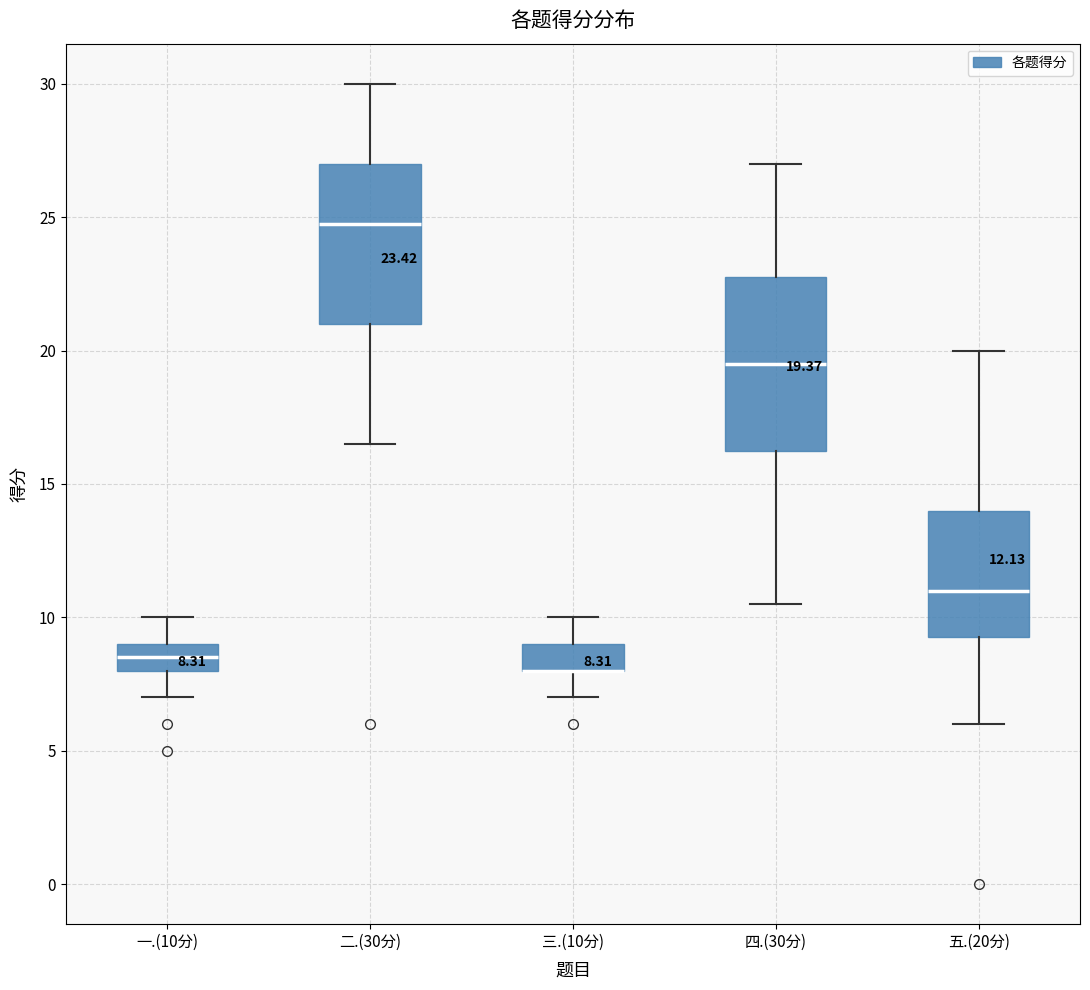

Comparing the boxes themselves (not the whiskers), which one is the tallest?

四.(30分)